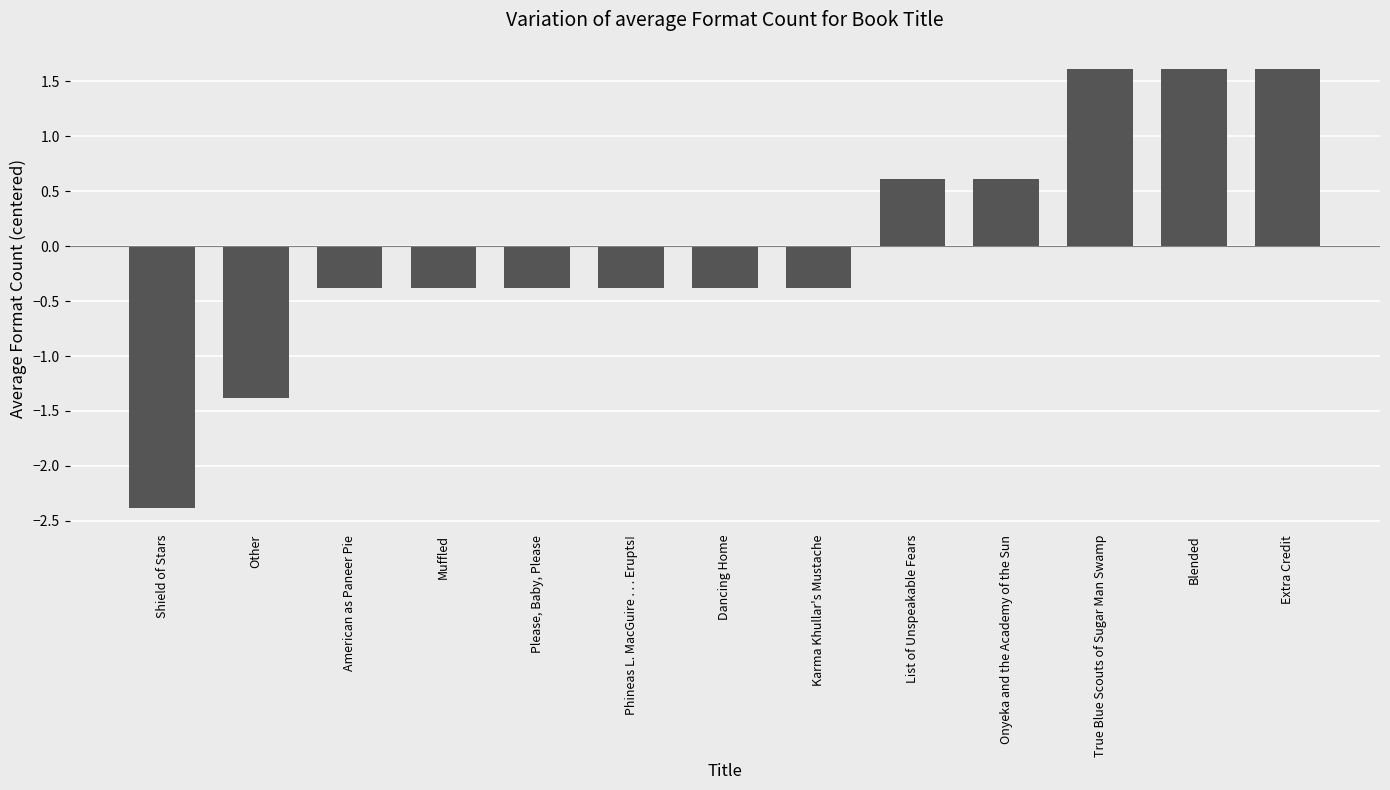

At which category does the chart reach its minimum across all series?

Shield of Stars